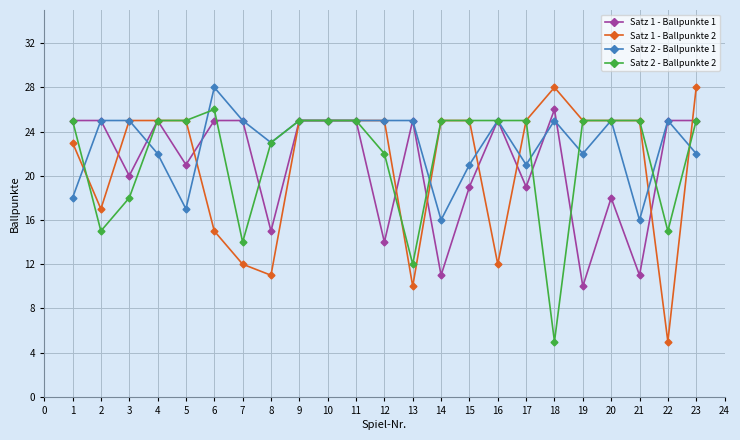

Where is the first local minimum for Satz 2 - Ballpunkte 2?

2